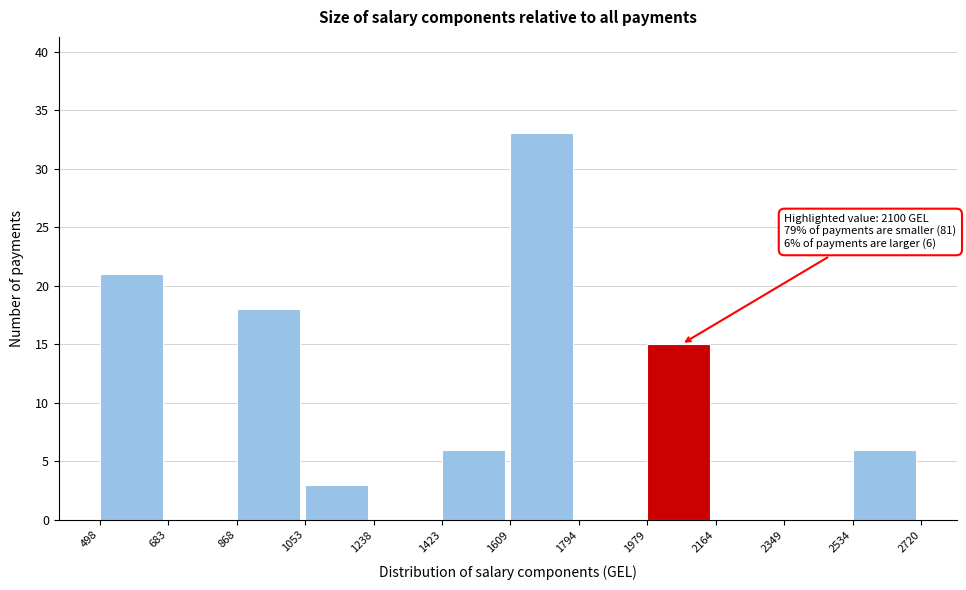

Which range on the x-axis has the tallest bar?

1609 to 1794